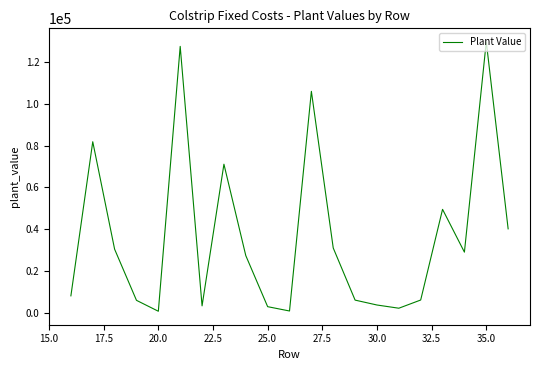

What is the difference between the maximum and minimum values?

128745